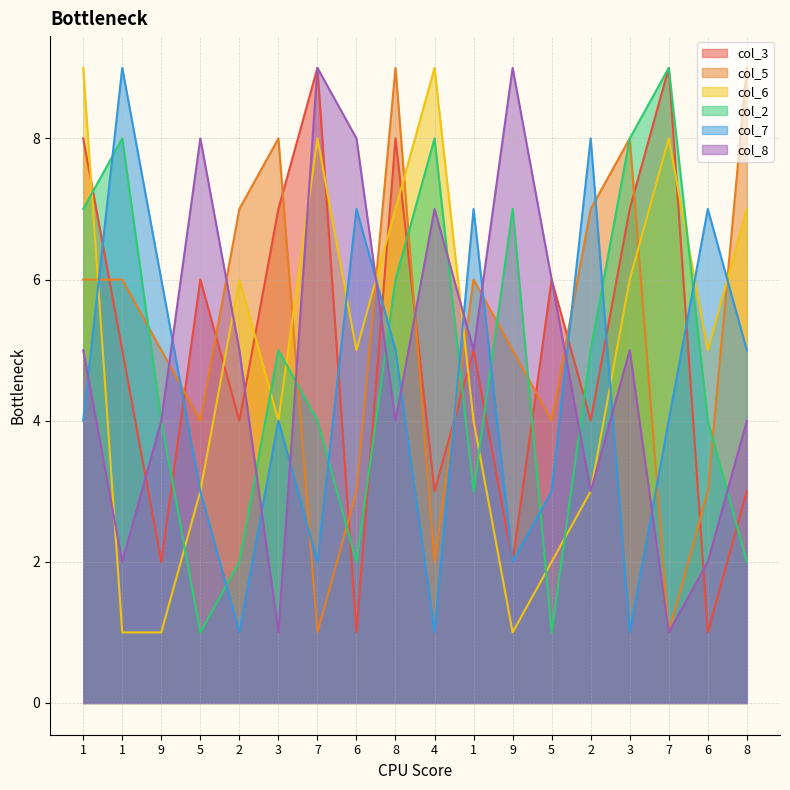

True or false: col_6 has a value of 2 at 3.

False